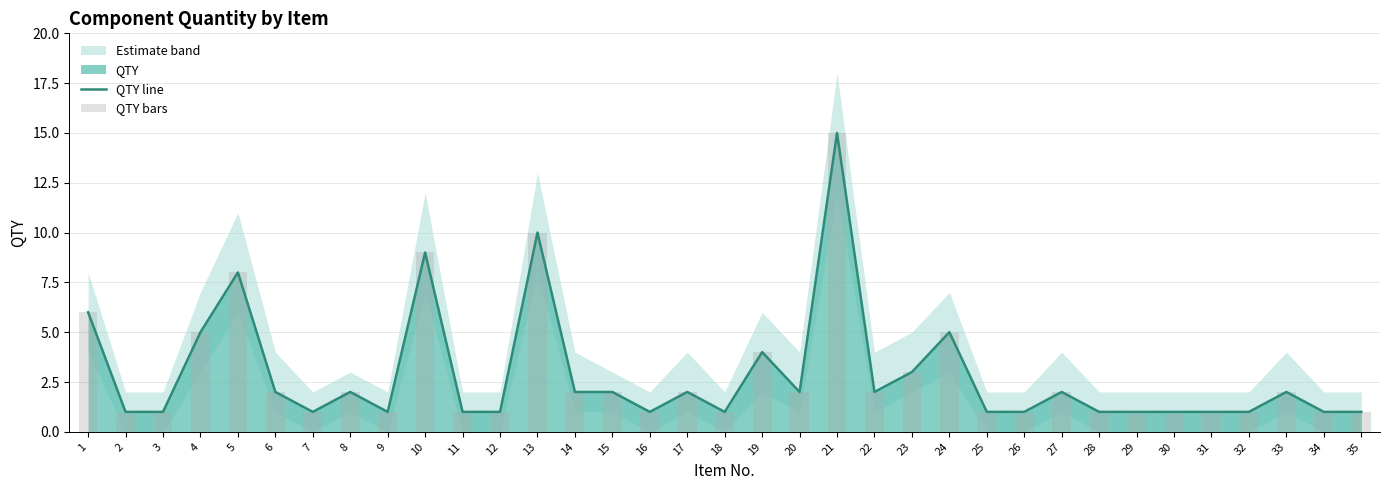

Reading left to right, extract all data points from this chart.

QTY line: 6	1	1	5	8	2	1	2	1	9	1	1	10	2	2	1	2	1	4	2	15	2	3	5	1	1	2	1	1	1	1	1	2	1	1
QTY bars: 6	1	1	5	8	2	1	2	1	9	1	1	10	2	2	1	2	1	4	2	15	2	3	5	1	1	2	1	1	1	1	1	2	1	1